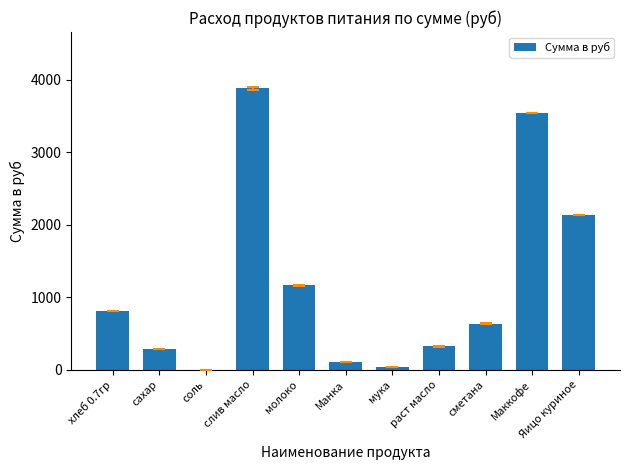

Where is the data nearest to the value 1944?

Яицо куриное